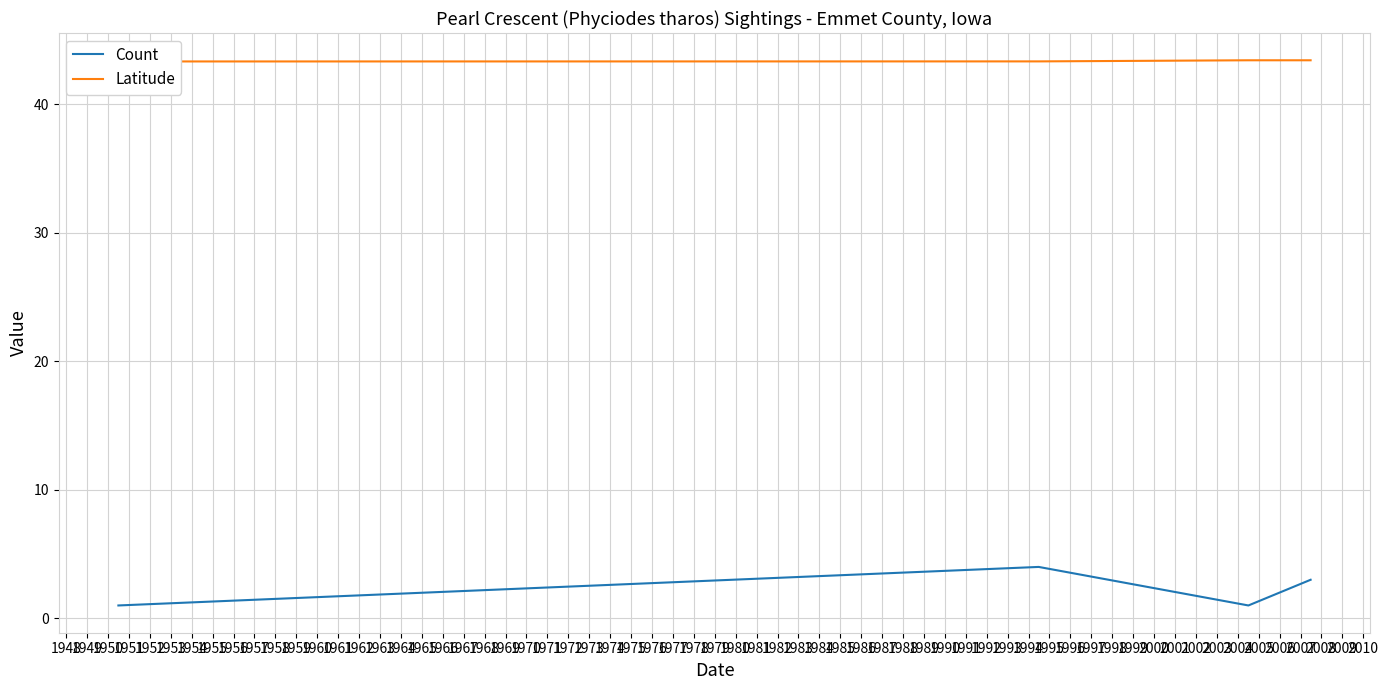

True or false: Count has more than 2 interior local peaks.

False